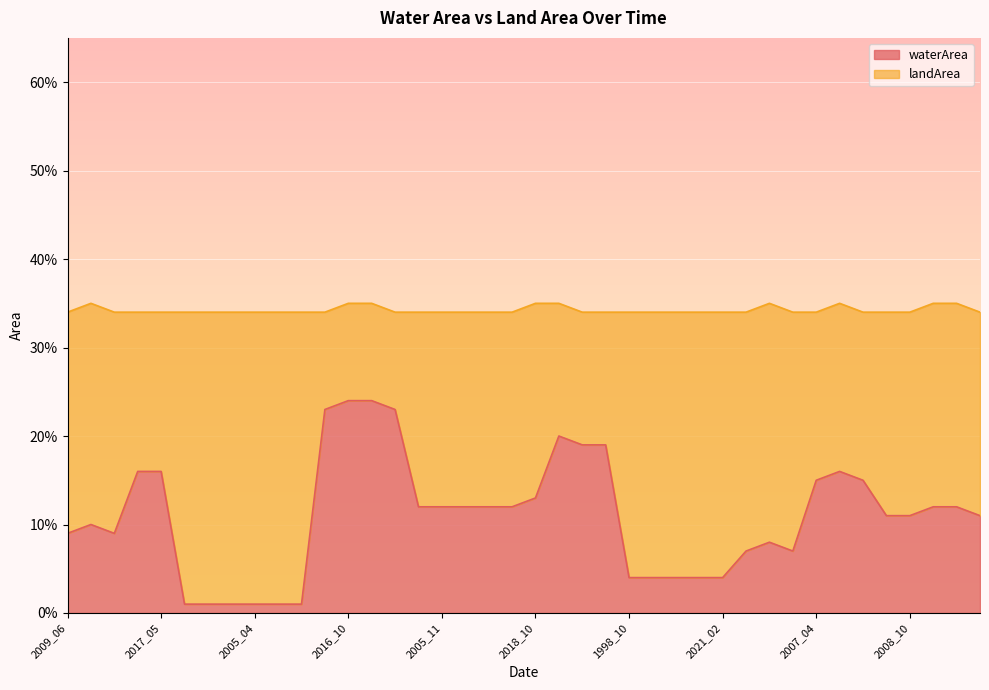

The chart shows a value of 0.0 at 2021_04. True or false?

False